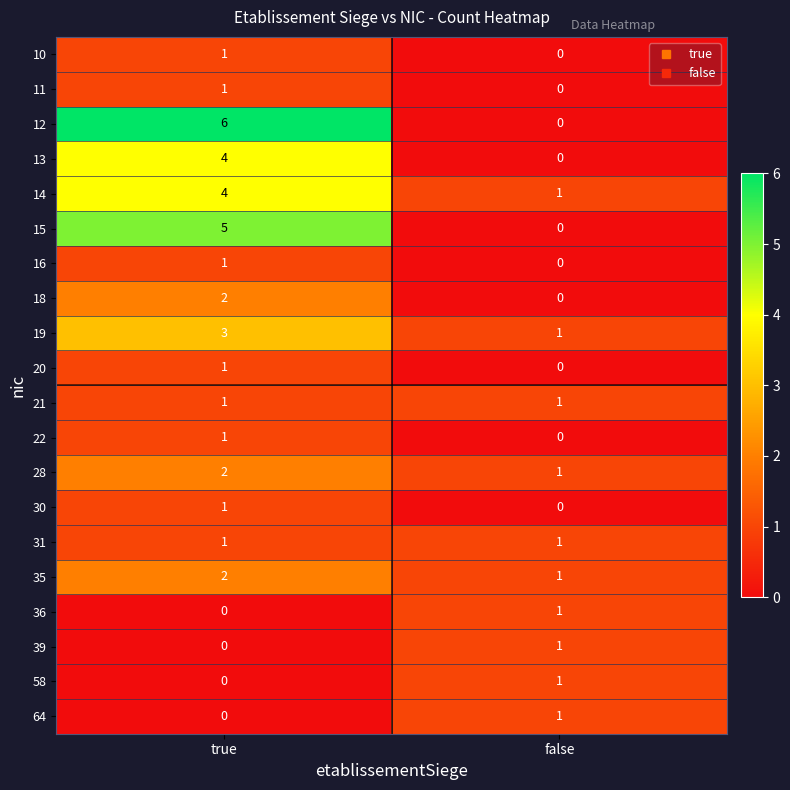

What is the difference between the highest and lowest values at true?

6